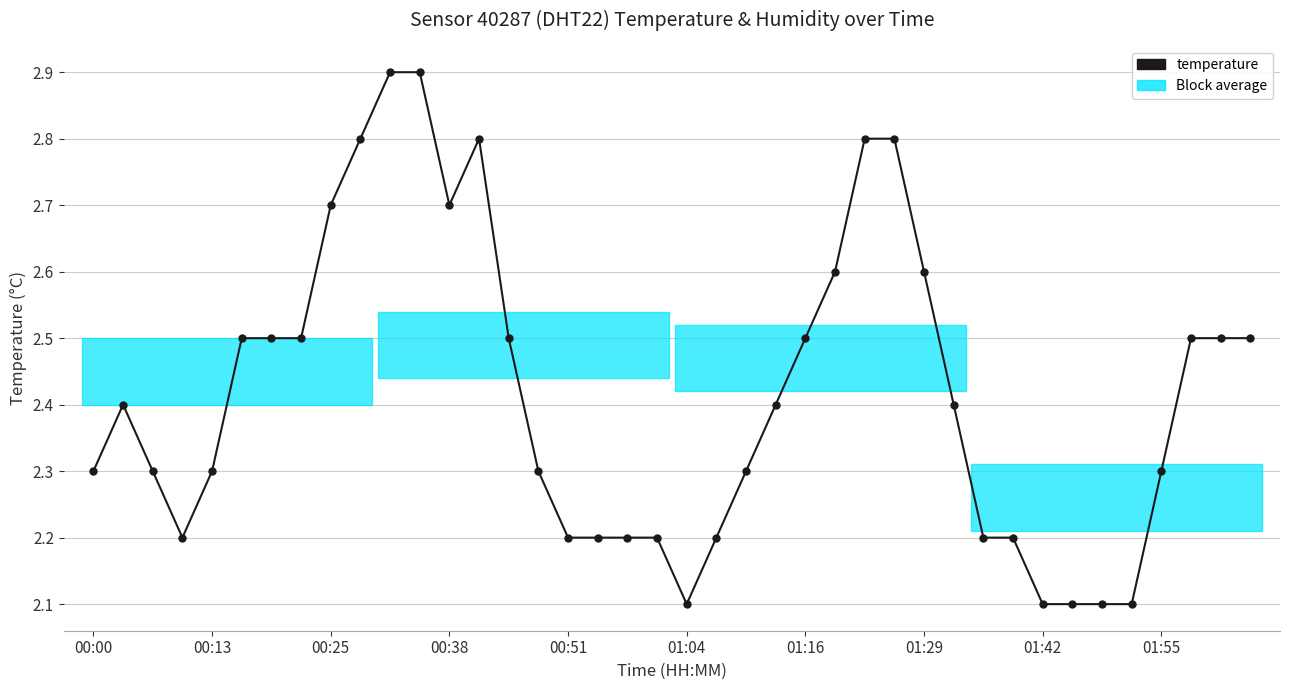

How many values are between 2 and 3?

40